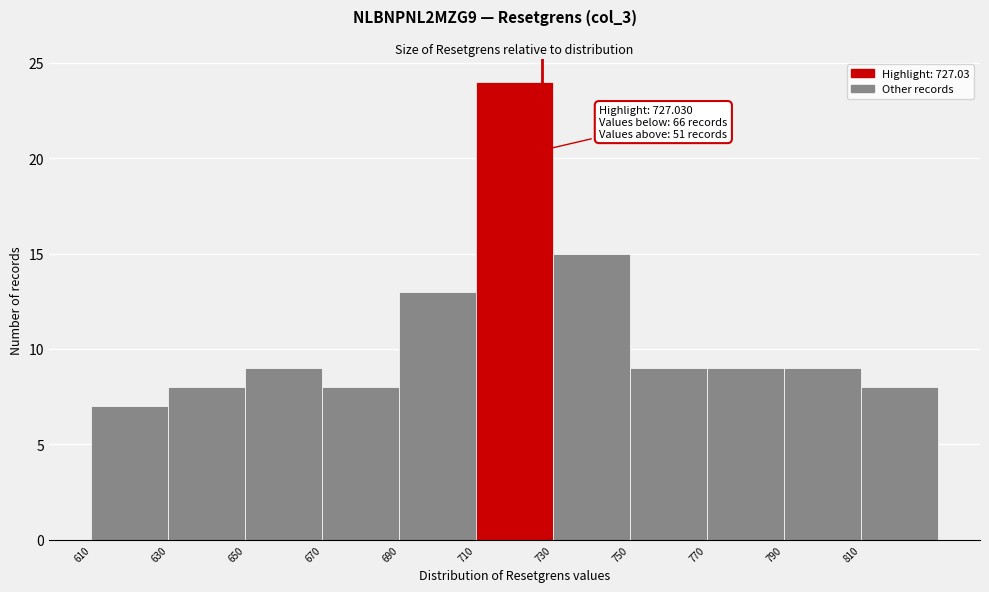

Over which range of the x-axis is the bar tallest?

710 to 730